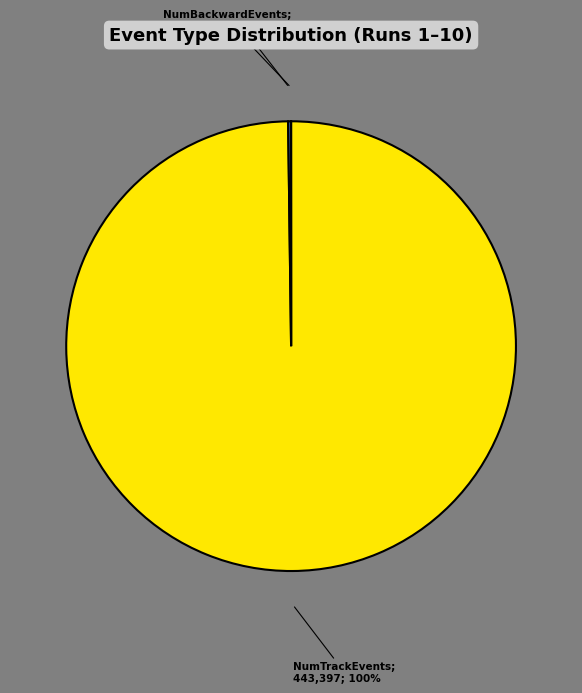

To the nearest percent, what is the difference between the largest and smallest slice percentages?

100%